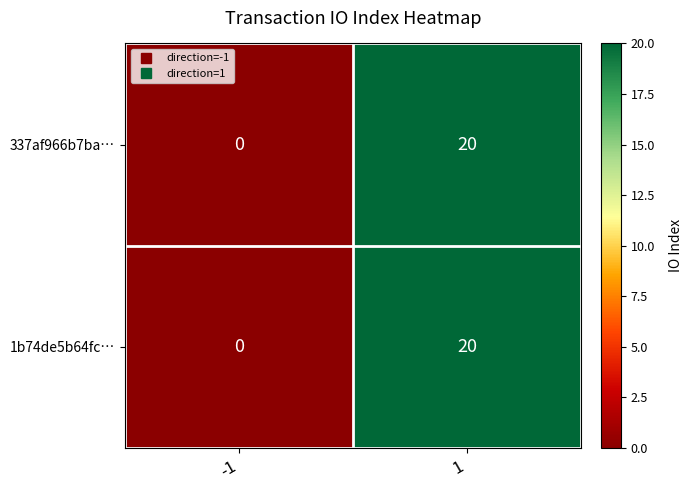

At which category is the sum across all series the highest?

1